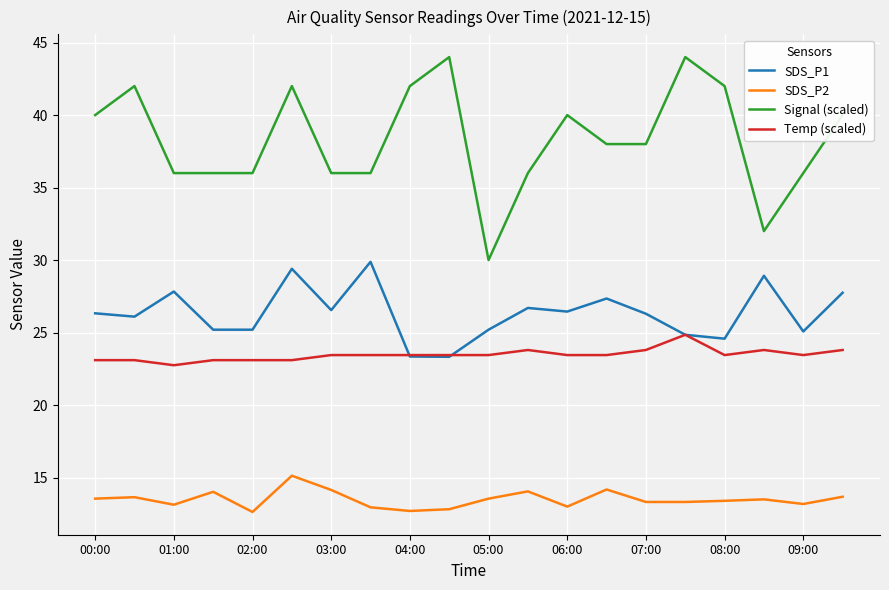

Rank the series by their maximum value, from lowest to highest.

SDS_P2, Temp (scaled), SDS_P1, Signal (scaled)